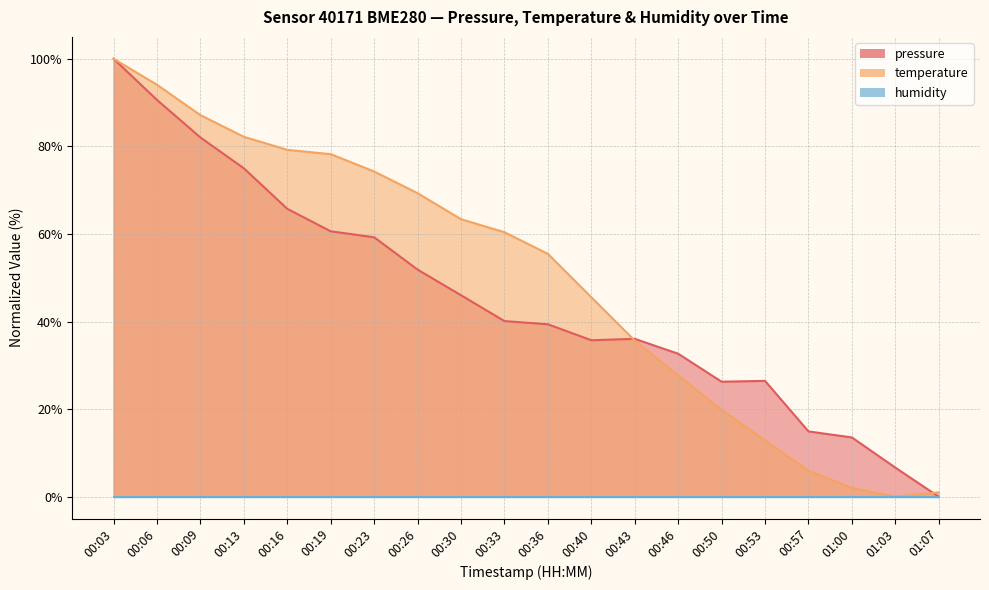

Where do temperature and pressure first cross each other?

00:40 and 00:43